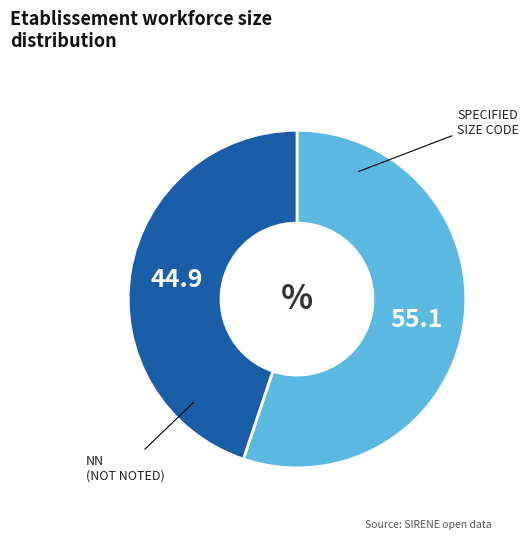

Does any single category account for the majority?

Yes